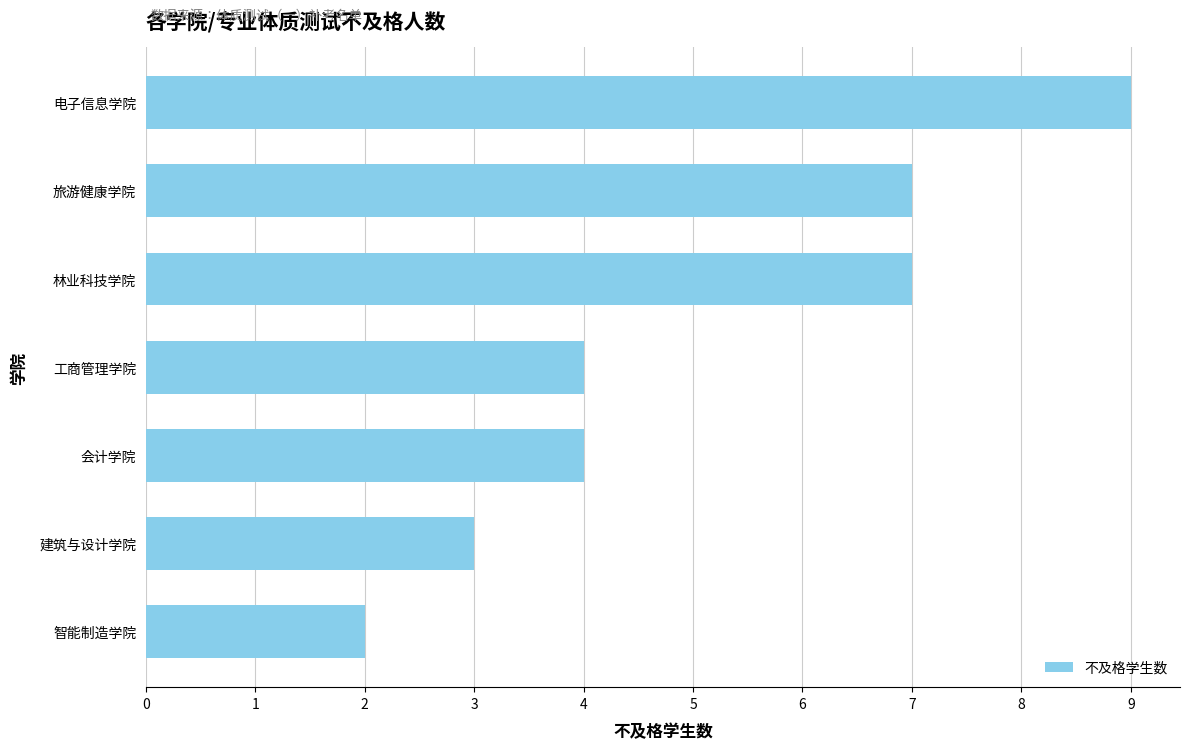

What is the approximate value at 电子信息学院?

9